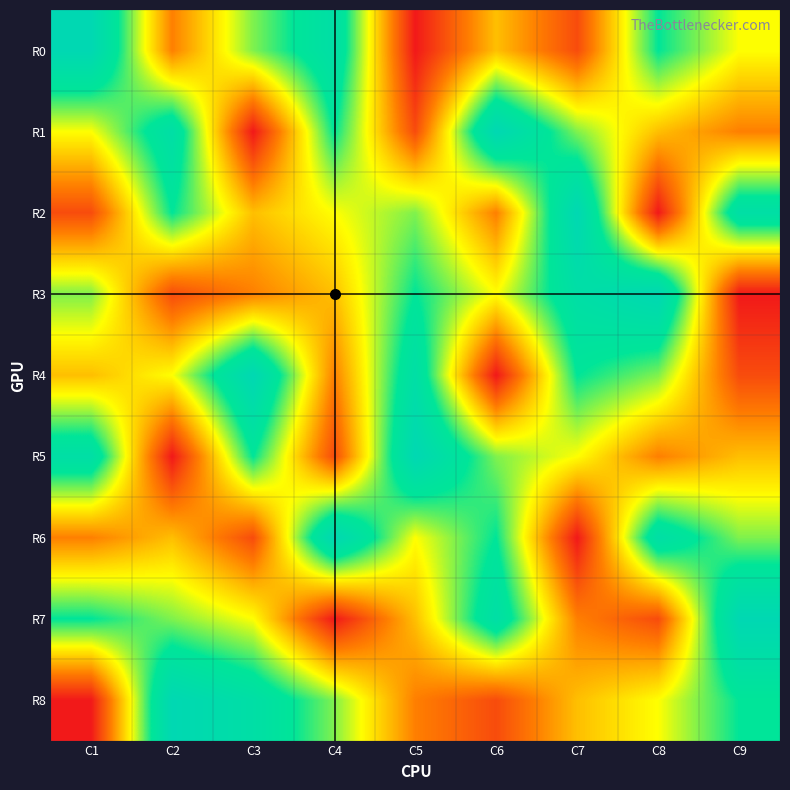

Which series changed the most between C1 and C7?

R0